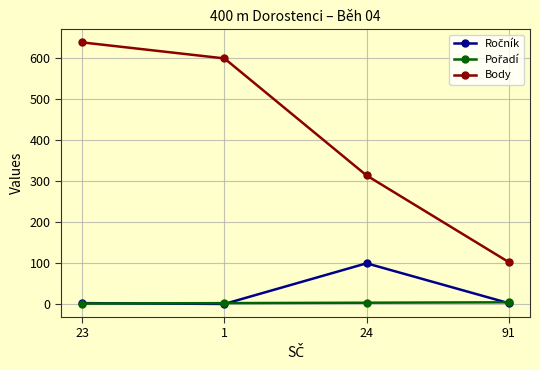

Which series has the largest range (max minus min)?

Body